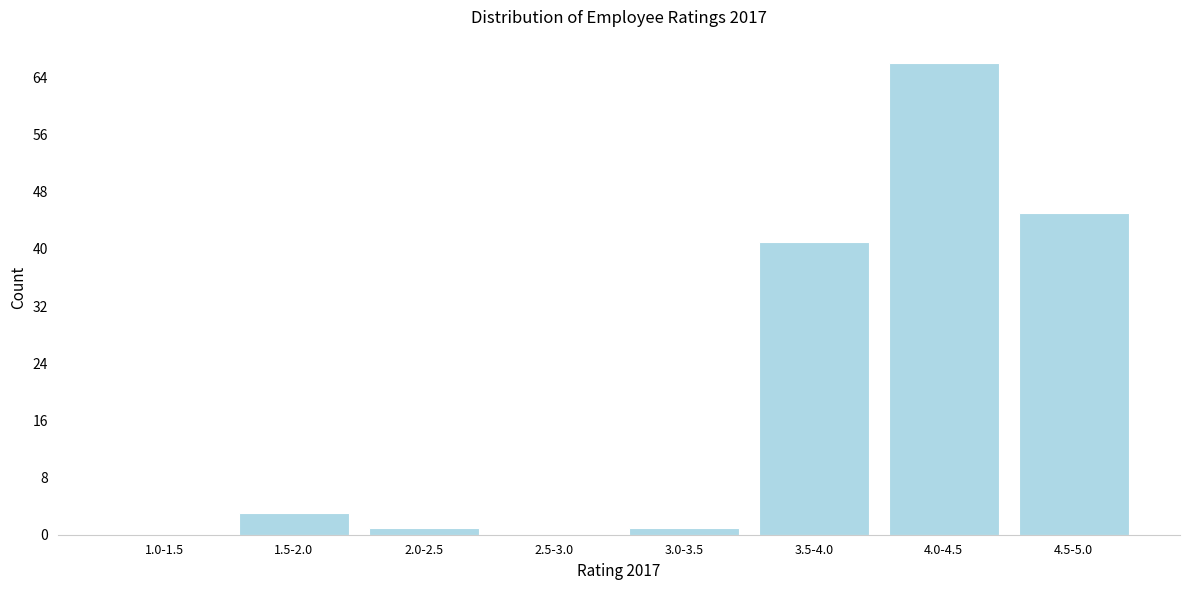

Reading left to right, transcribe all the data shown in this chart.

1.0-1.5=0	1.5-2.0=3	2.0-2.5=1	2.5-3.0=0	3.0-3.5=1	3.5-4.0=41	4.0-4.5=66	4.5-5.0=45